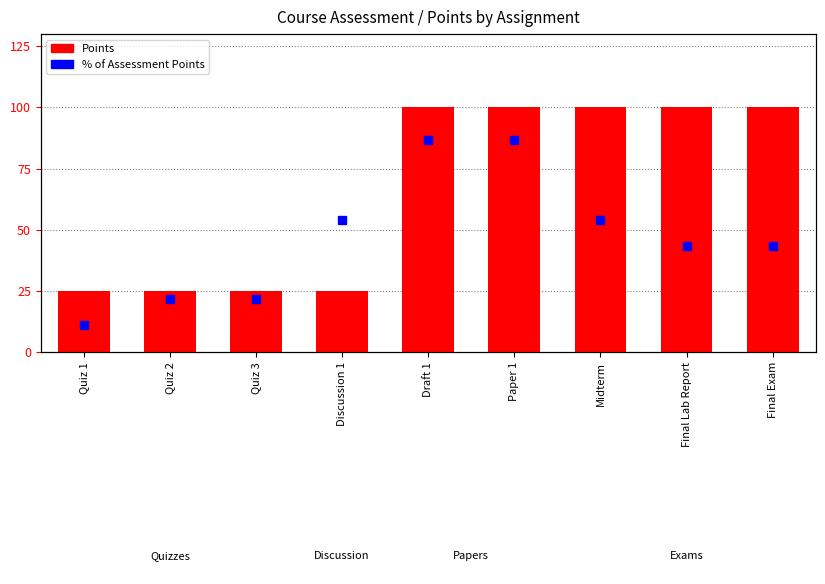

The value at Draft 1 is 22. True or false?

False